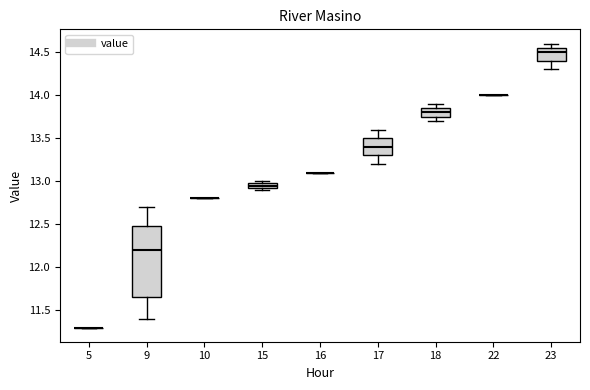

Which box is the tallest, from its lower edge to its upper edge?

9